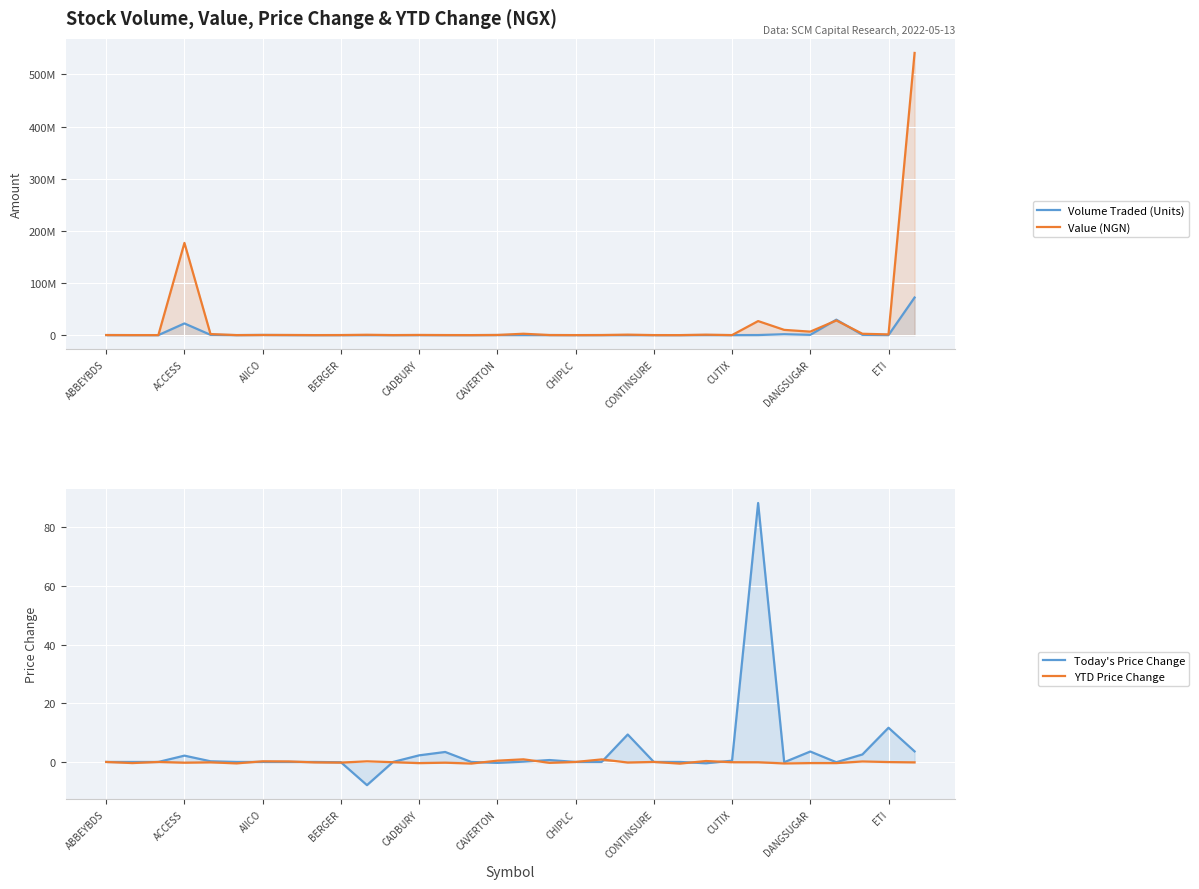

What is the value of the Value (NGN) point at the 4th from the left?

176844251.3